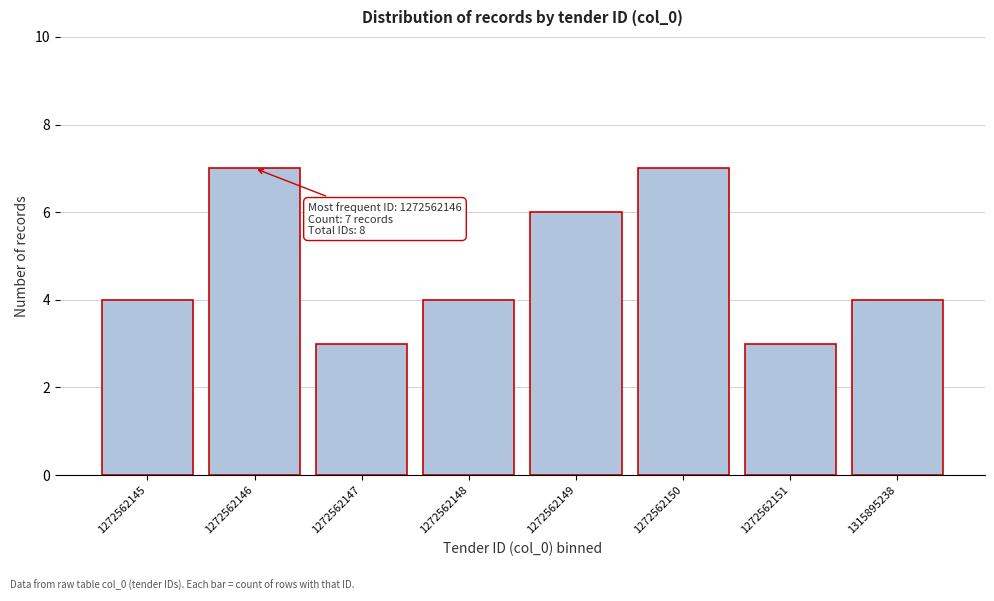

Reading left to right, list all the values displayed in this chart.

1272562145=4	1272562146=7	1272562147=3	1272562148=4	1272562149=6	1272562150=7	1272562151=3	1315895238=4